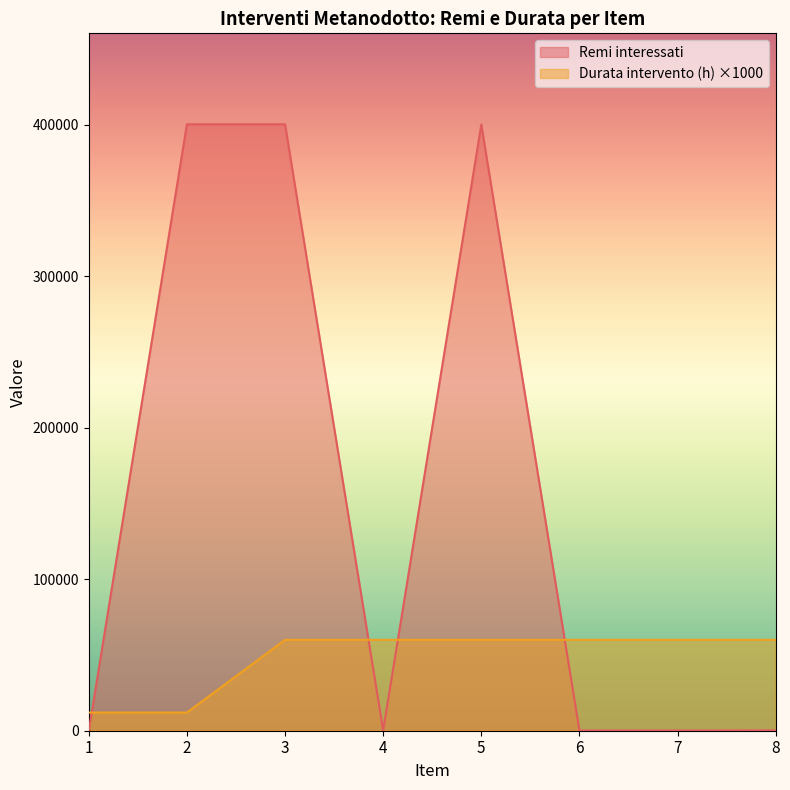

At which label is Remi interessati closest to 200195?

5